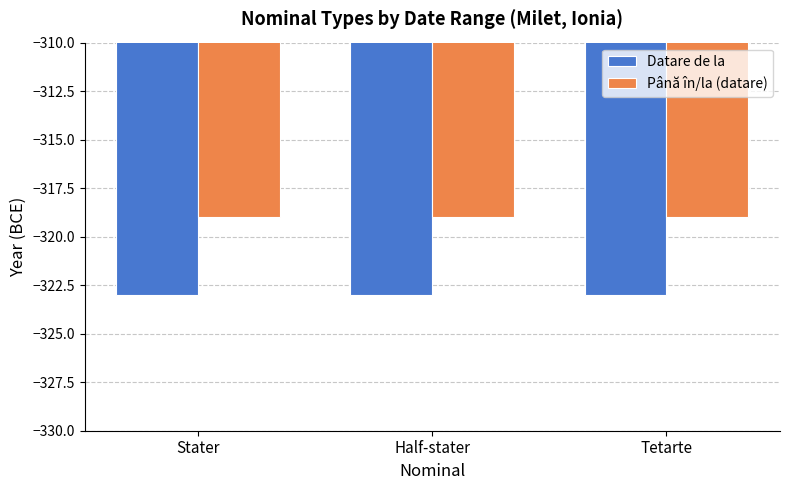

What is the maximum value shown in the chart?

-319